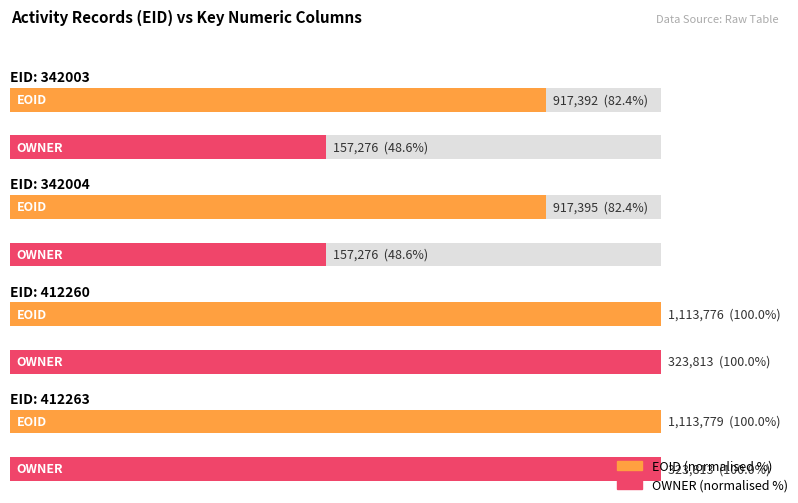

Does the chart contain stacked bars?

No